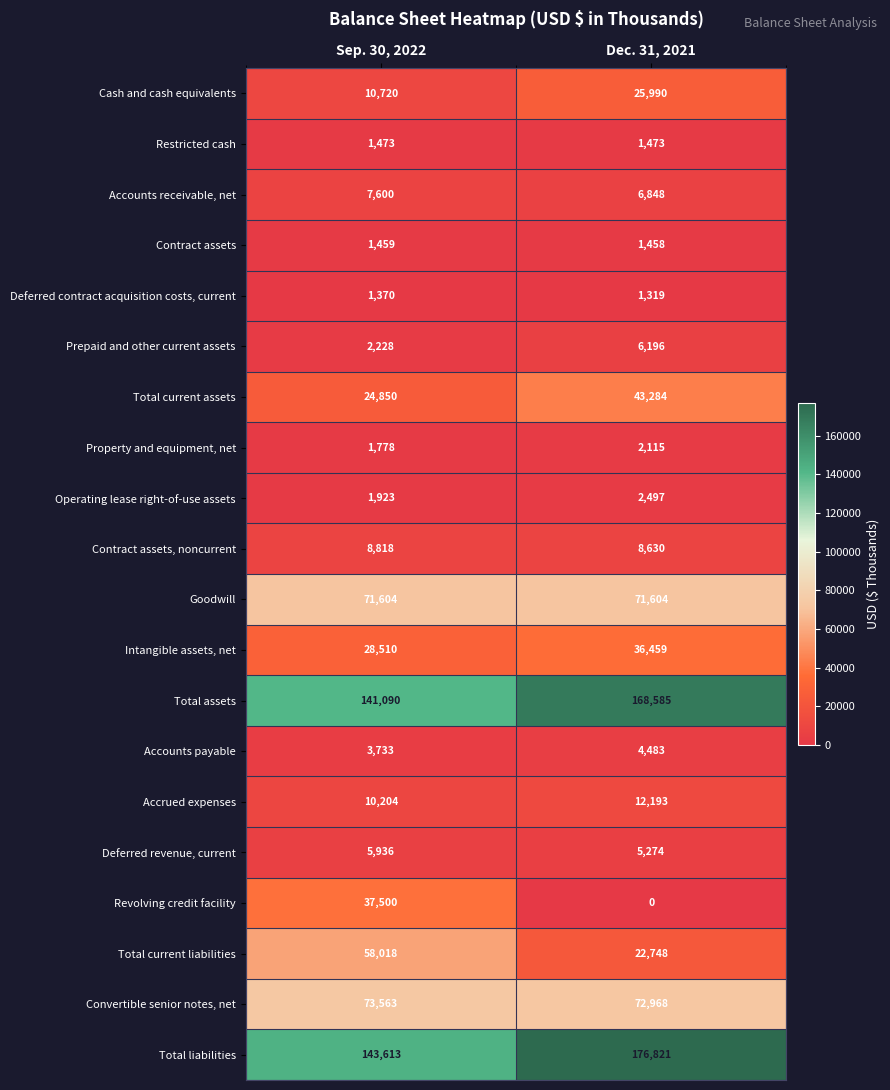

What is the sum of the Total assets values at Sep. 30, 2022 and Dec. 31, 2021?

309675